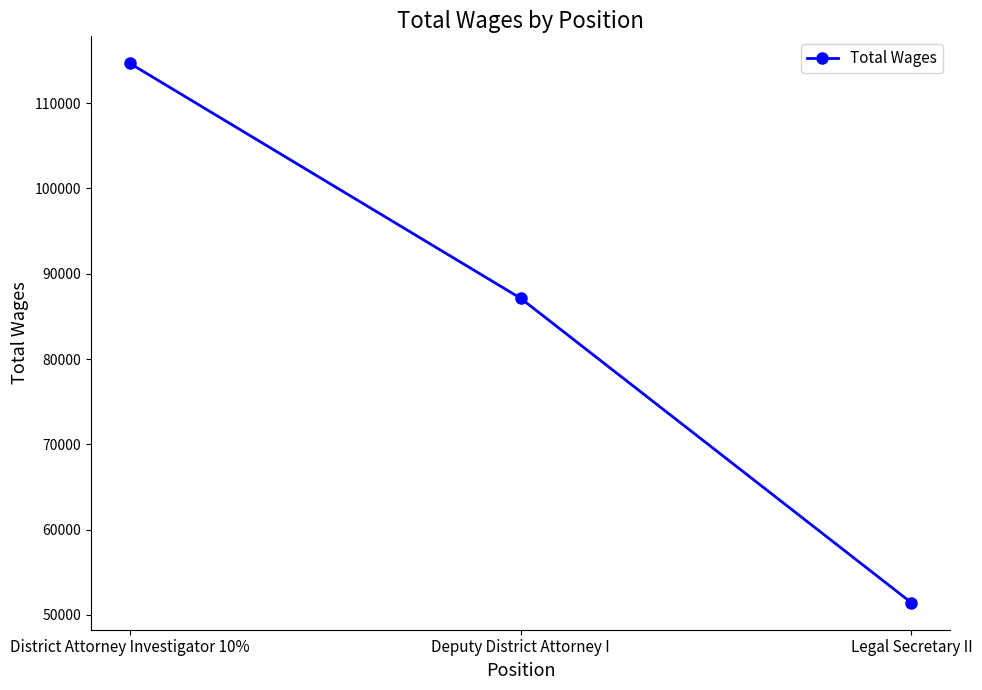

What is the label of the 2nd point from the left?

Deputy District Attorney I